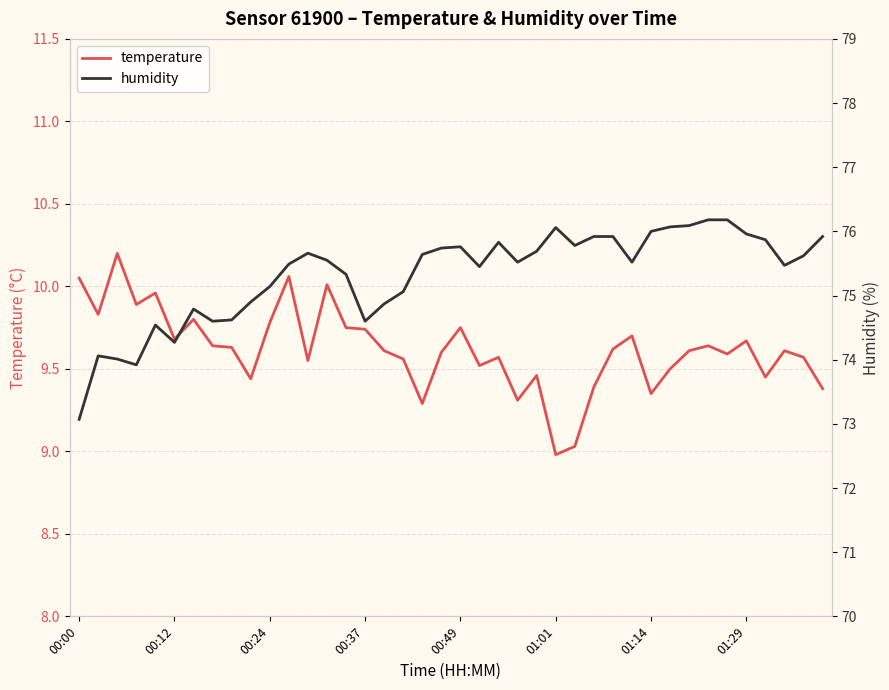

Which series has the largest range (max minus min)?

humidity